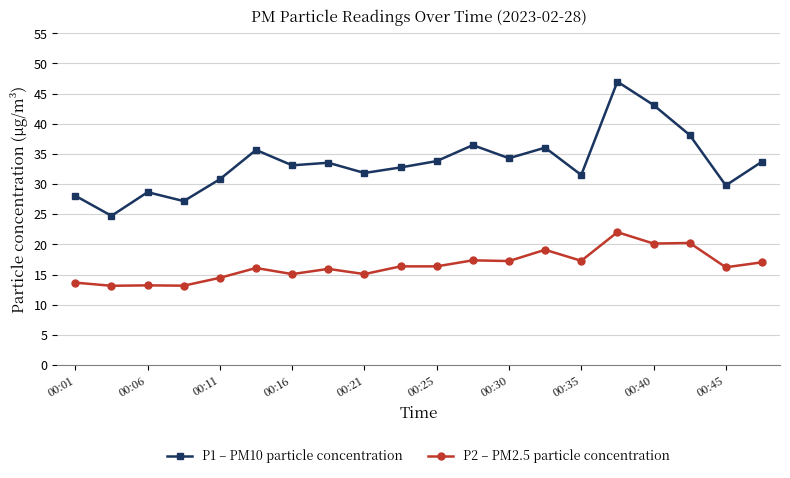

What is the difference between the maximum and minimum values in the P1 – PM10 particle concentration series?

22.2